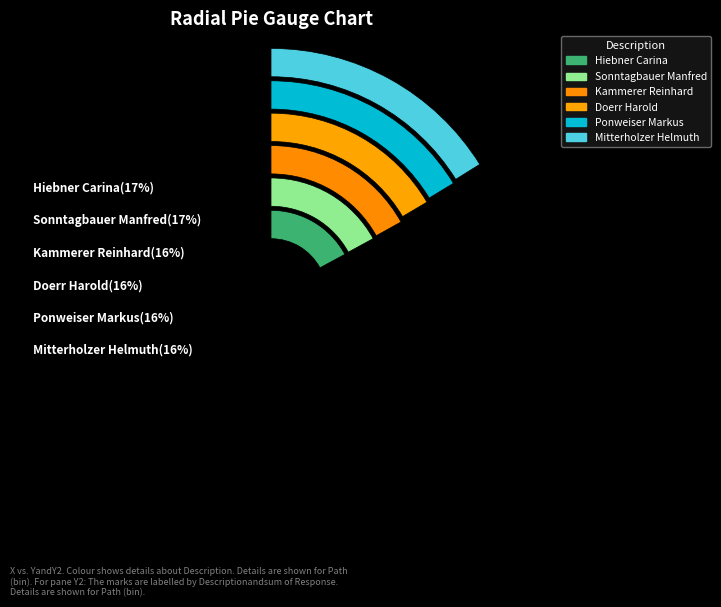

To the nearest percent, what is the combined percentage of Sonntagbauer Manfred and Ponweiser Markus?

33%